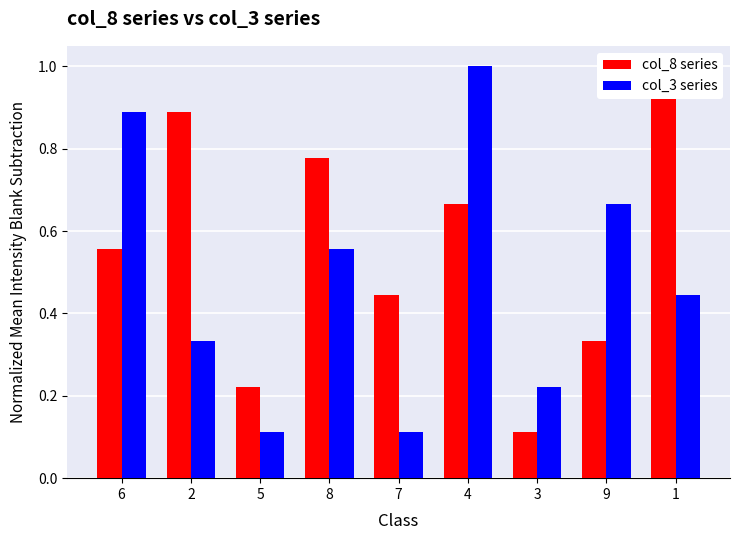

Reading left to right, transcribe all the data shown in this chart.

col_8 series: 6=0.6	2=0.9	5=0.2	8=0.8	7=0.4	4=0.7	3=0.1	9=0.3	1=1.0
col_3 series: 6=0.9	2=0.3	5=0.1	8=0.6	7=0.1	4=1.0	3=0.2	9=0.7	1=0.4